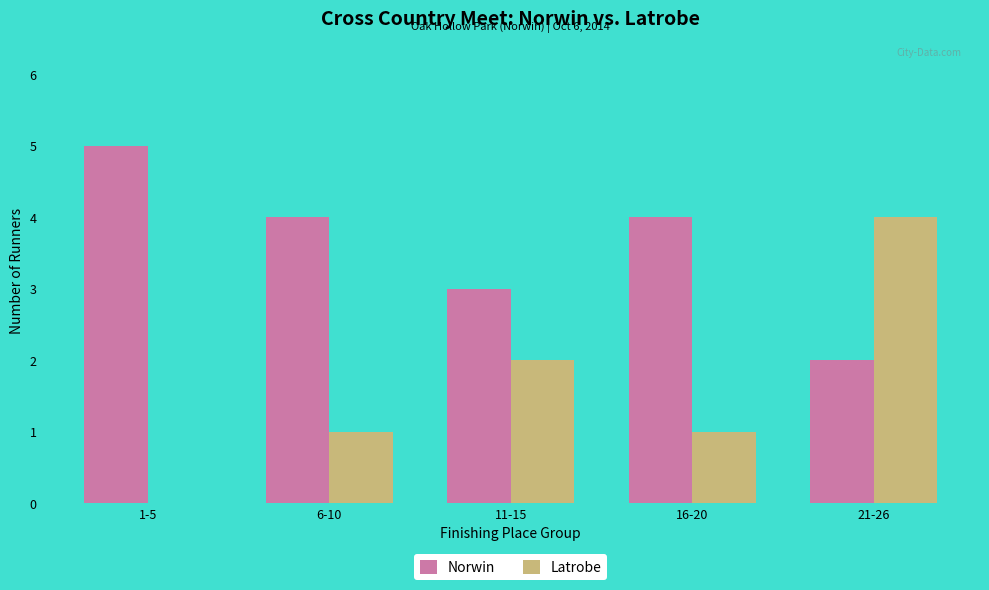

At which category is the sum across all series the highest?

21-26